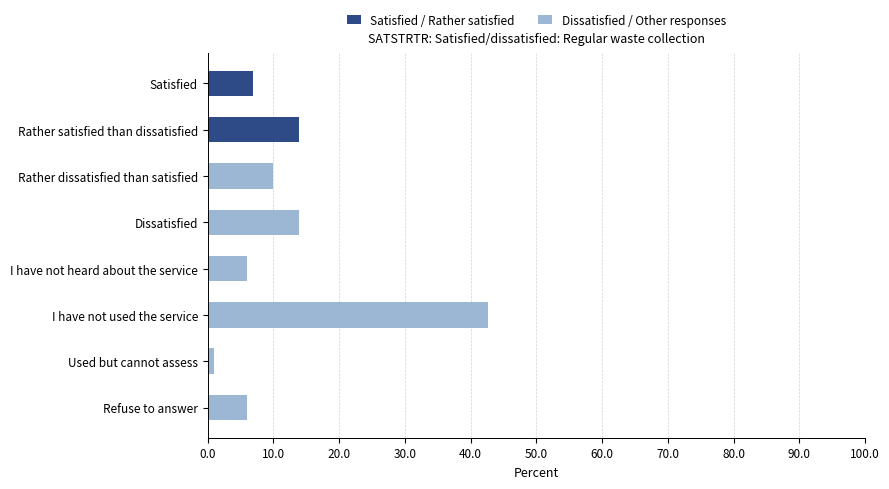

What is the approximate value of Satisfied / Rather satisfied at Rather satisfied than dissatisfied?

13.9